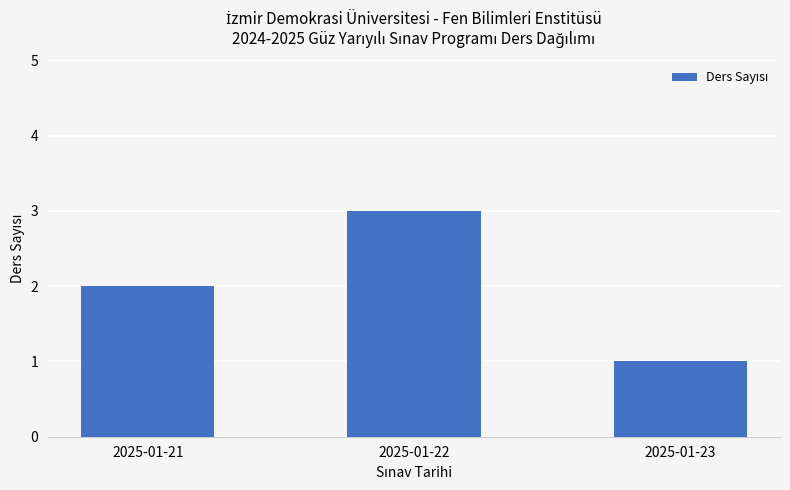

What is the ratio of the value at 2025-01-23 to the value at 2025-01-21?

0.5